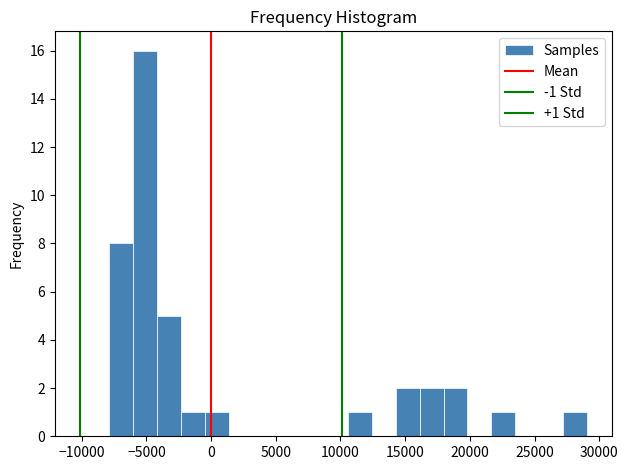

Around what value on the x-axis is the tallest bar? Give the approximate position of its centre, as read against the axis.

-5000